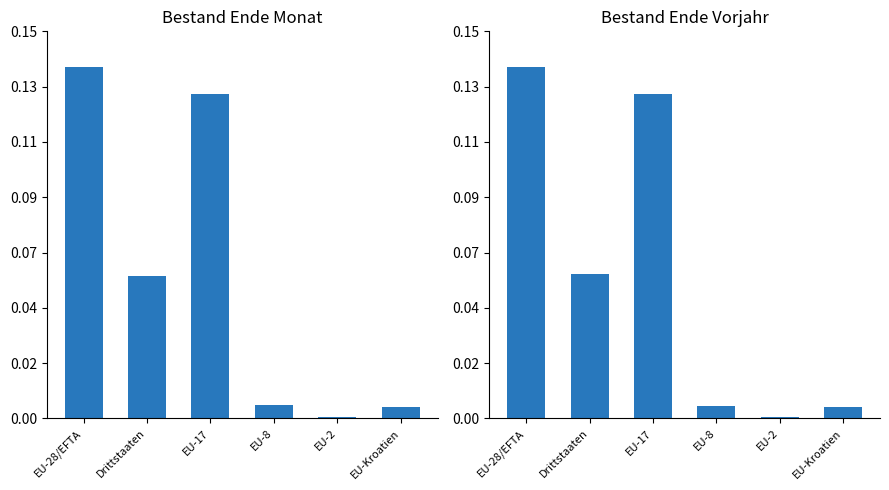

Are the bars horizontal?

No